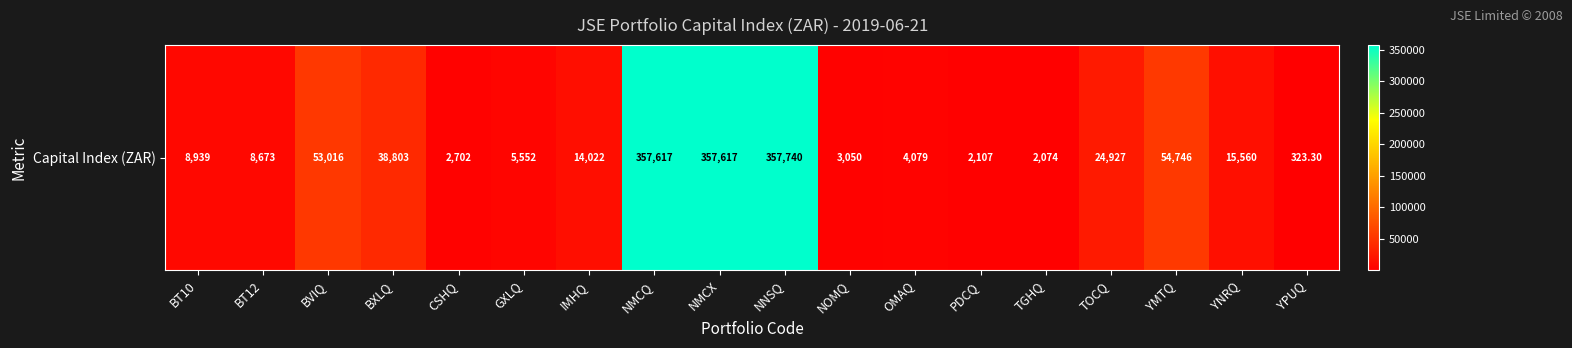

What is the maximum value shown in the chart?

357740.1